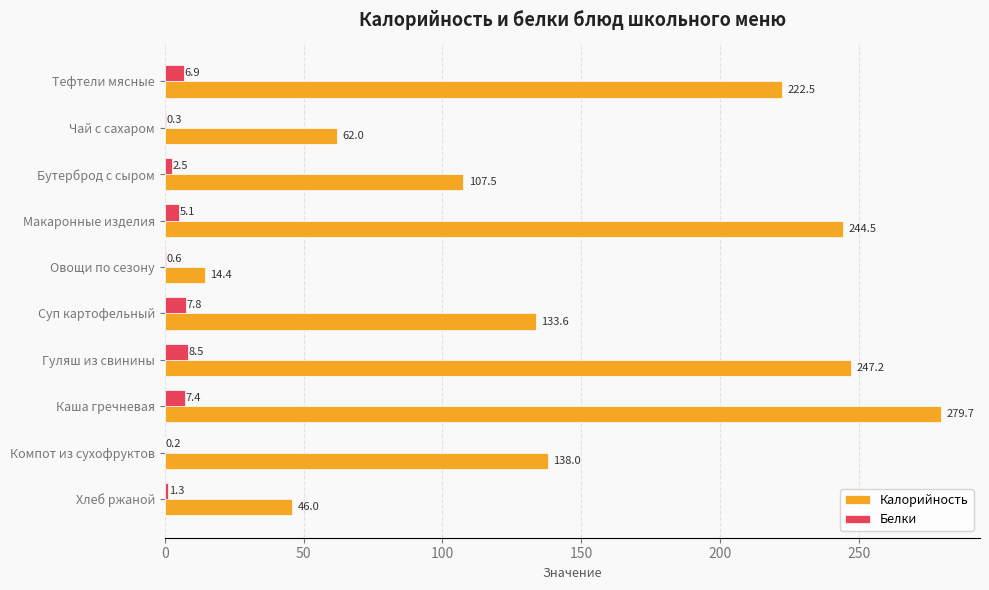

At which category is the sum across all series the highest?

Каша гречневая